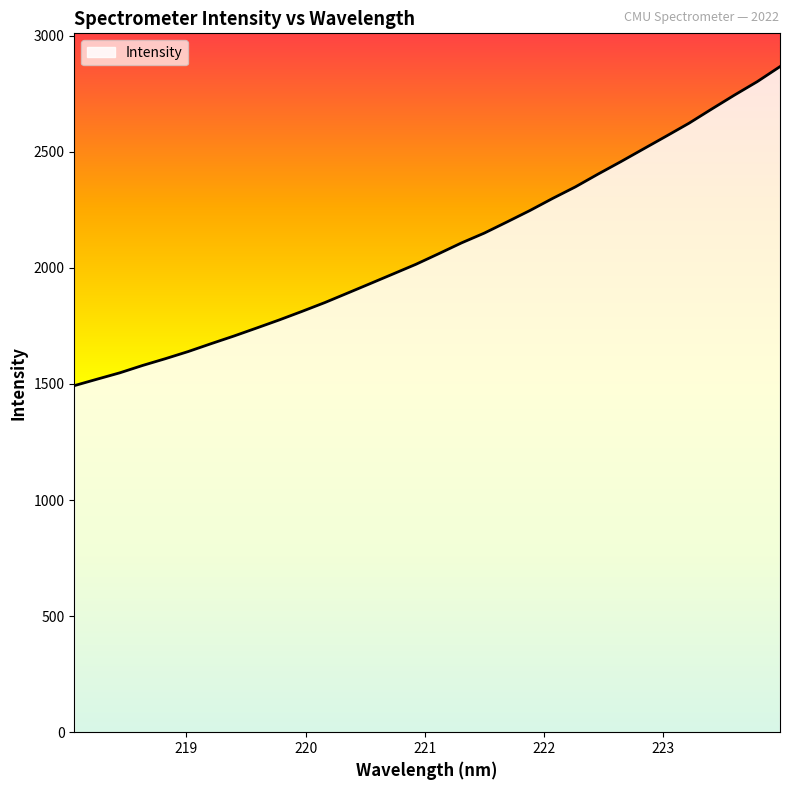

What is the difference between the maximum and minimum values?

1374.3